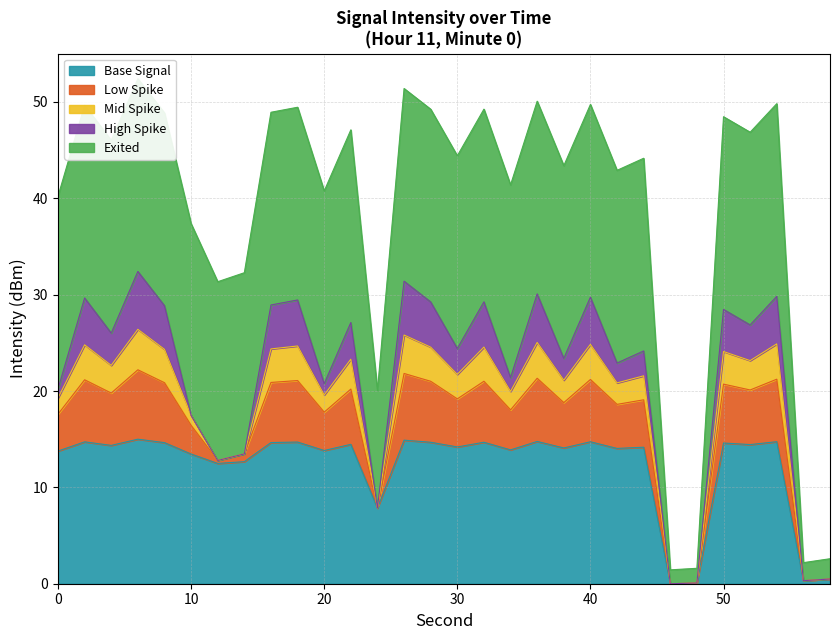

Reading left to right, what are all the values shown in this chart?

0=13.8	2=14.7	4=14.4	6=15.0	8=14.6	10=13.5	12=12.5	14=12.7	16=14.6	18=14.7	20=13.8	22=14.5	24=7.9	26=14.9	28=14.7	30=14.2	32=14.7	34=13.9	36=14.8	38=14.1	40=14.7	42=14.0	44=14.2	46=0.0	48=0.1	50=14.6	52=14.4	54=14.7	56=0.3	58=0.5